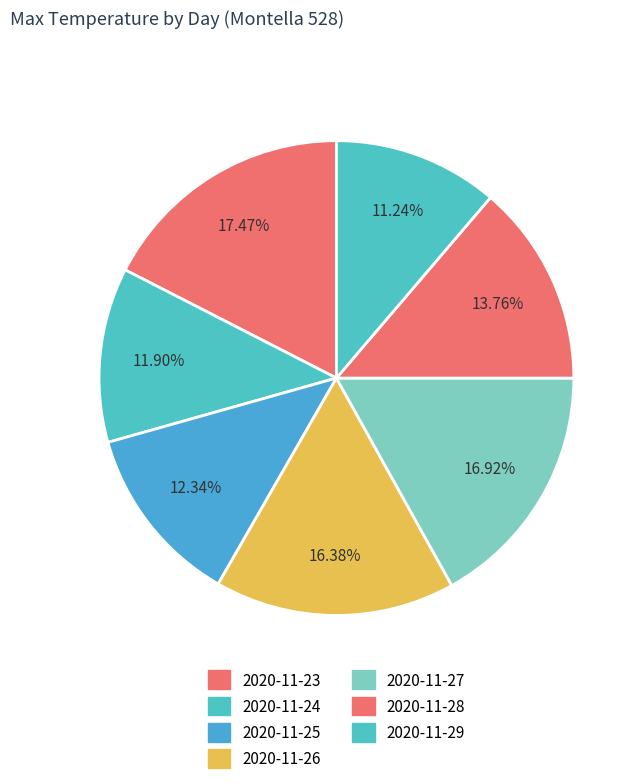

Do 2020-11-24 and 2020-11-28 together represent more than half of the pie?

No